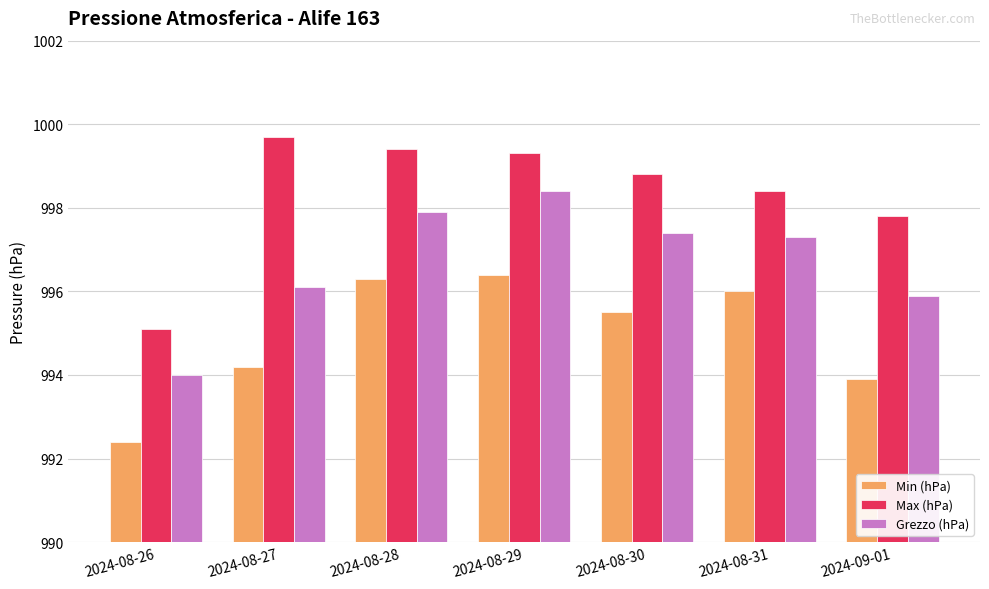

True or false: Min (hPa) has a value of 517.9 at 2024-08-30.

False